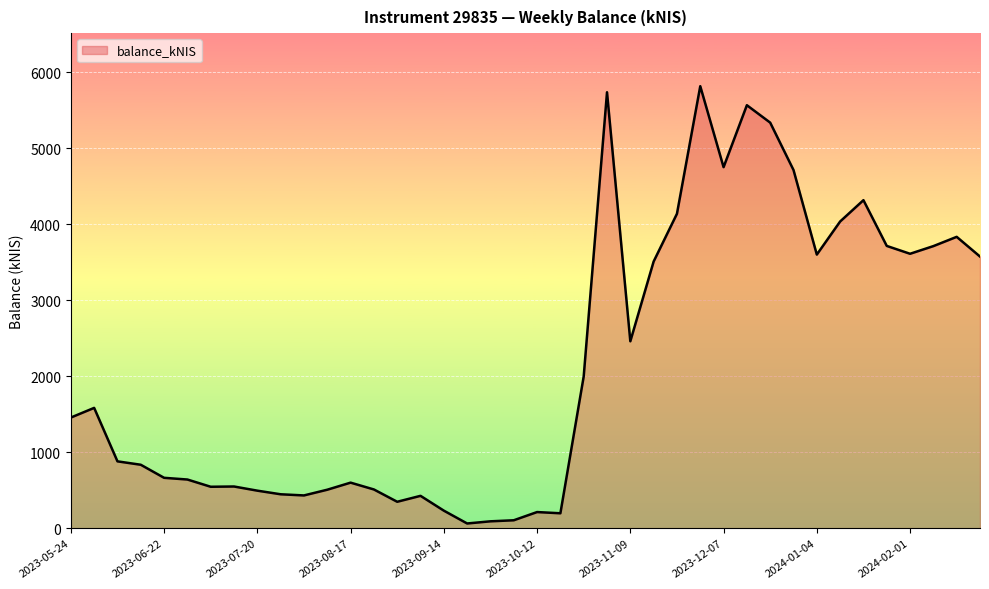

Does the chart have visible grid lines?

Yes